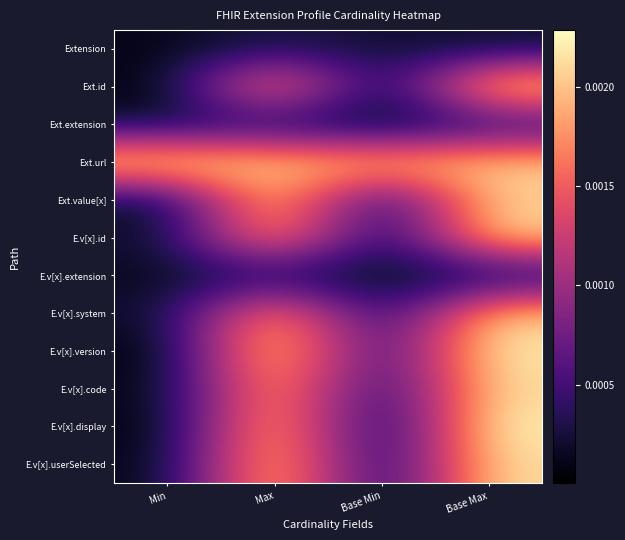

Reading left to right, extract all data points from this chart.

Extension: Min=0.0	Max=0.0	Base Min=0.0	Base Max=0.0
Ext.id: Min=0.0	Max=0.0	Base Min=0.0	Base Max=0.0
Ext.extension: Min=0.0	Max=0.0	Base Min=0.0	Base Max=0.0
Ext.url: Min=0.0	Max=0.0	Base Min=0.0	Base Max=0.0
Ext.value[x]: Min=0.0	Max=0.0	Base Min=0.0	Base Max=0.0
E.v[x].id: Min=0.0	Max=0.0	Base Min=0.0	Base Max=0.0
E.v[x].extension: Min=0.0	Max=0.0	Base Min=0.0	Base Max=0.0
E.v[x].system: Min=0.0	Max=0.0	Base Min=0.0	Base Max=0.0
E.v[x].version: Min=0.0	Max=0.0	Base Min=0.0	Base Max=0.0
E.v[x].code: Min=0.0	Max=0.0	Base Min=0.0	Base Max=0.0
E.v[x].display: Min=0.0	Max=0.0	Base Min=0.0	Base Max=0.0
E.v[x].userSelected: Min=0.0	Max=0.0	Base Min=0.0	Base Max=0.0